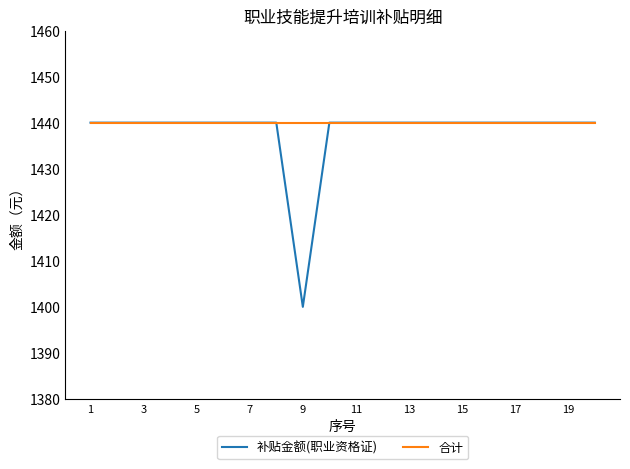

Does the chart have visible grid lines?

No